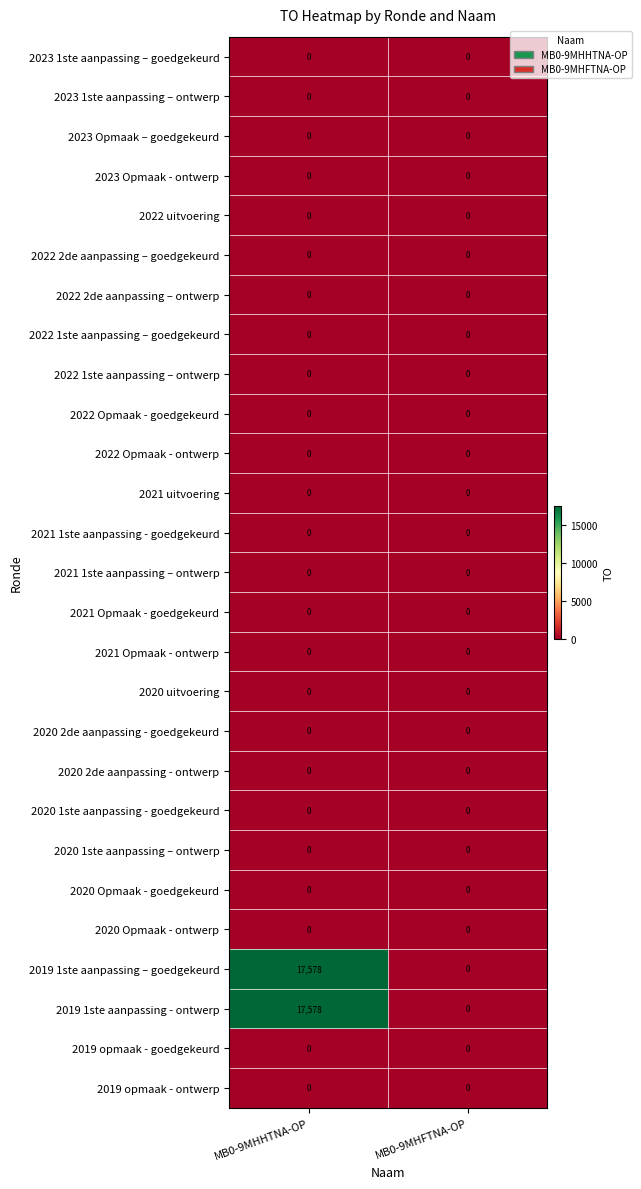

At which category is the sum across all series the highest?

MB0-9MHHTNA-OP